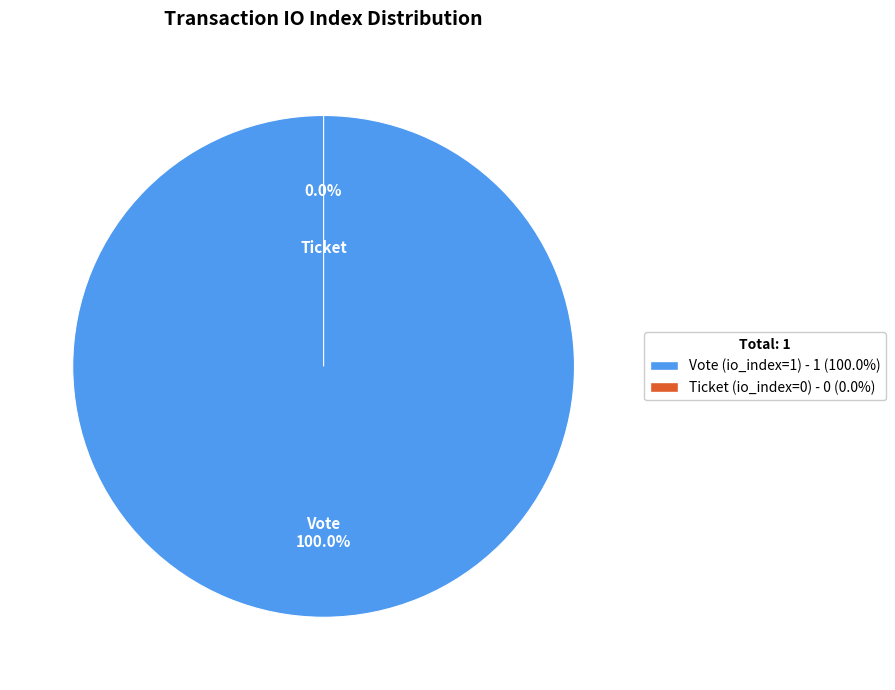

Is Ticket (io_index=0) the majority of the pie?

No